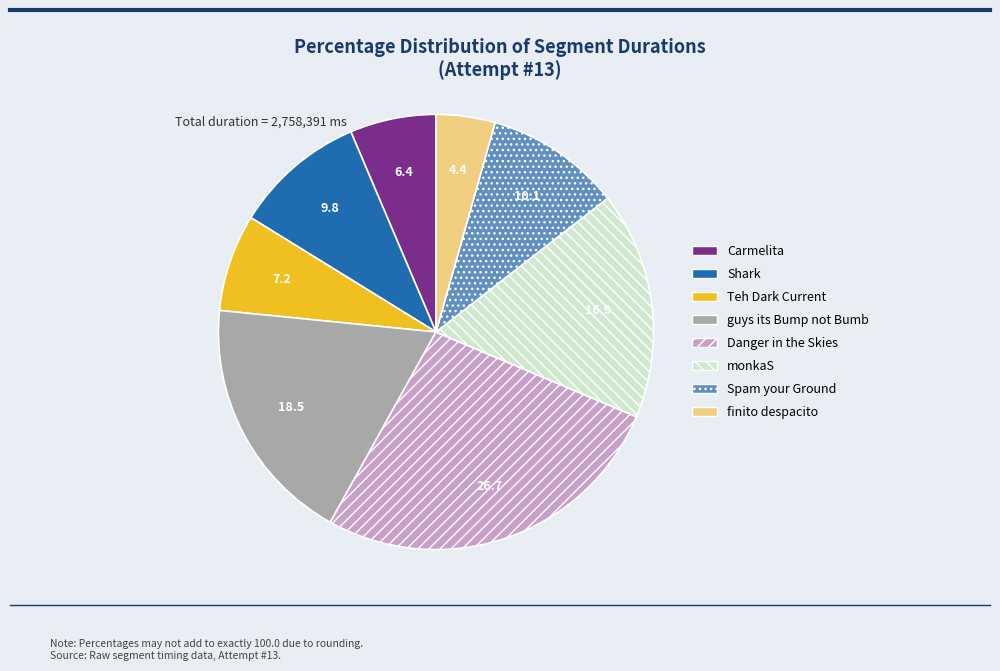

The finito despacito slice represents 4% of the pie. True or false?

True